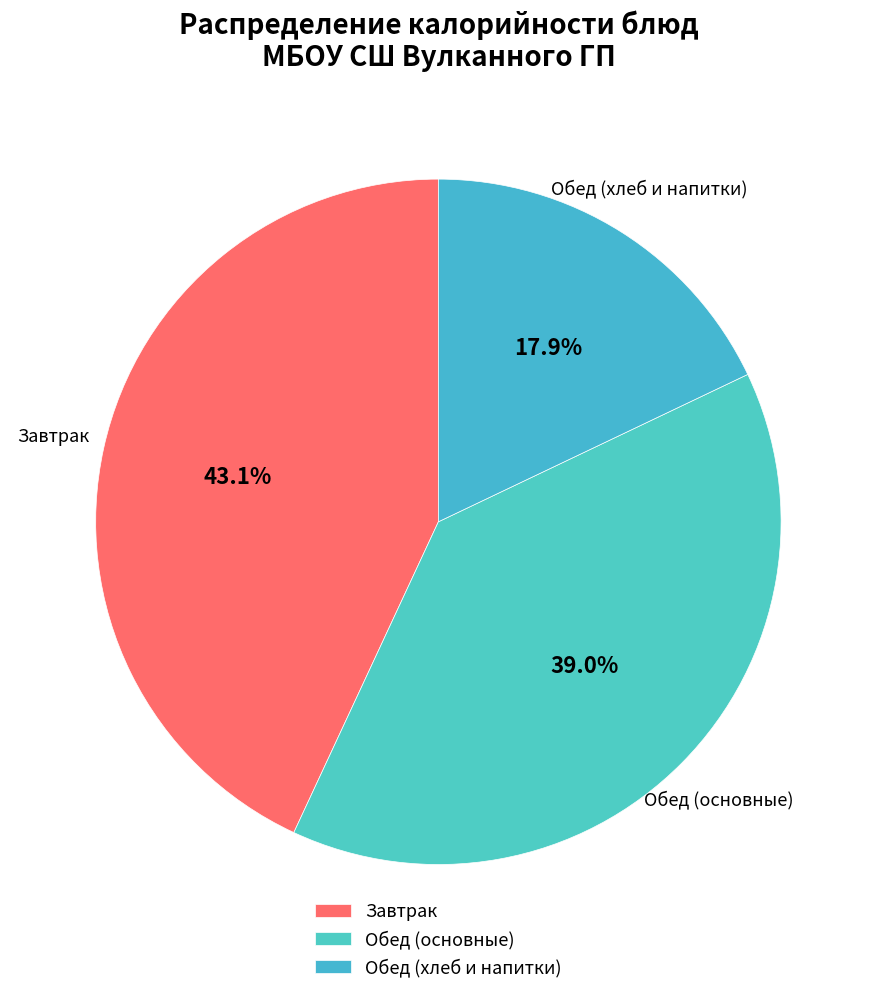

Which category has the biggest portion of the pie?

Завтрак